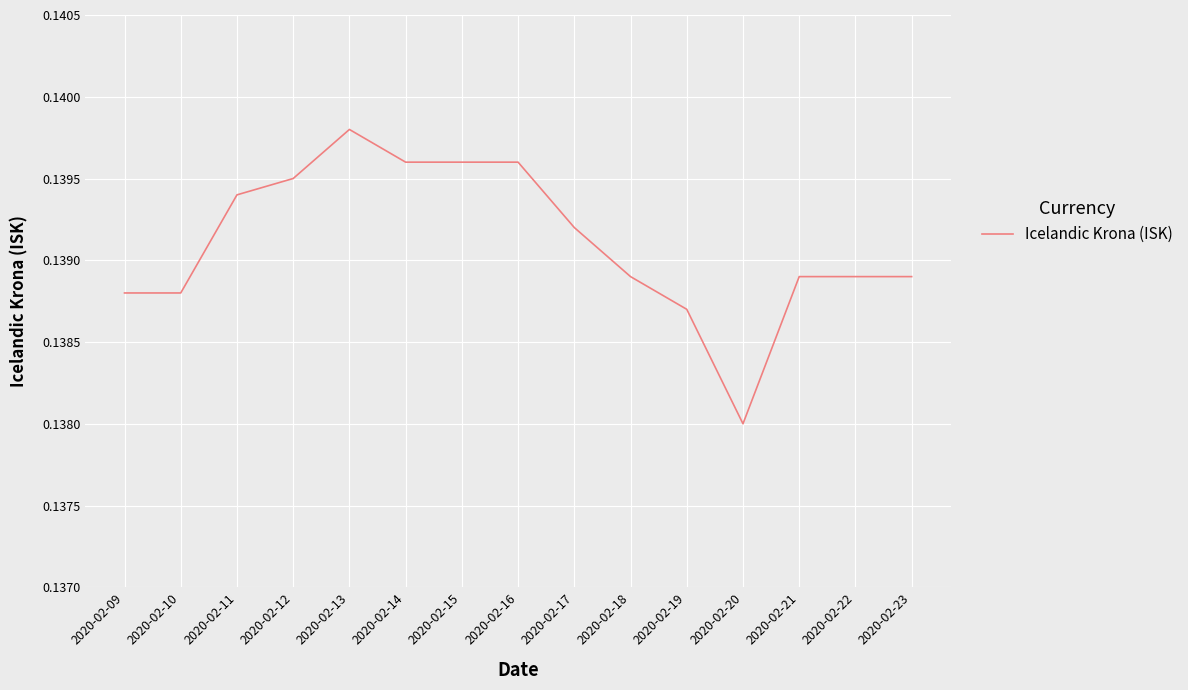

The value at 2020-02-11 is 0.2. True or false?

False